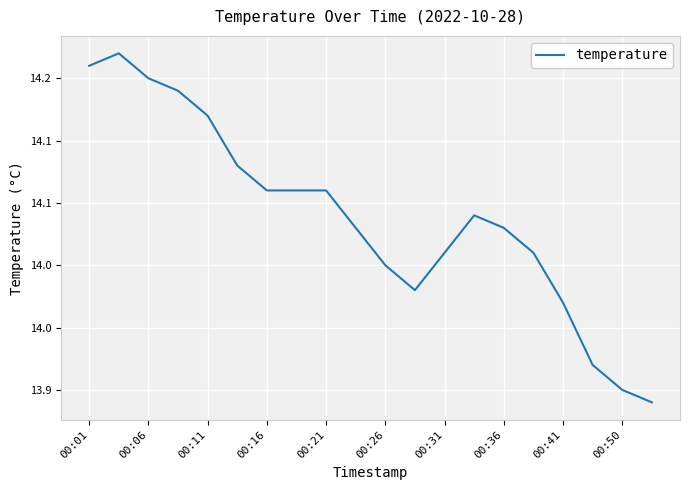

Does the chart have visible grid lines?

Yes